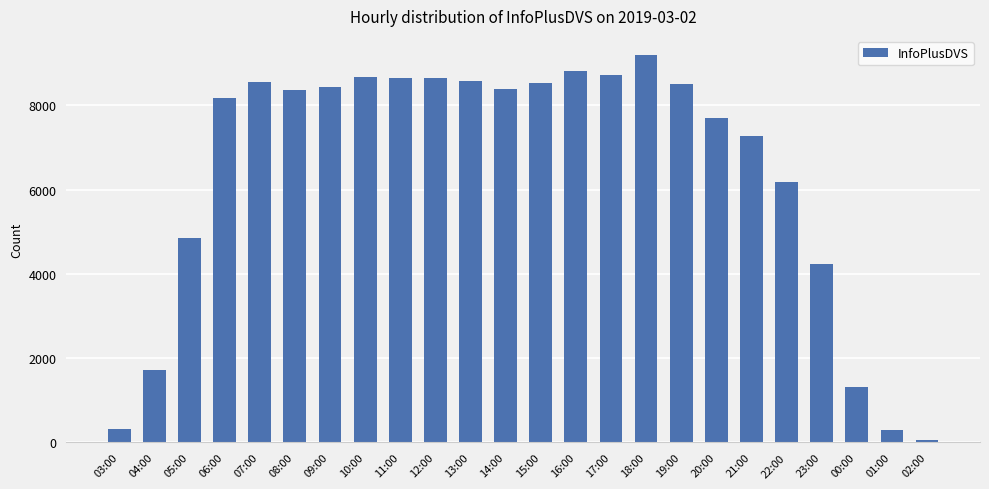

Between 10:00 and 21:00, which is larger?

10:00